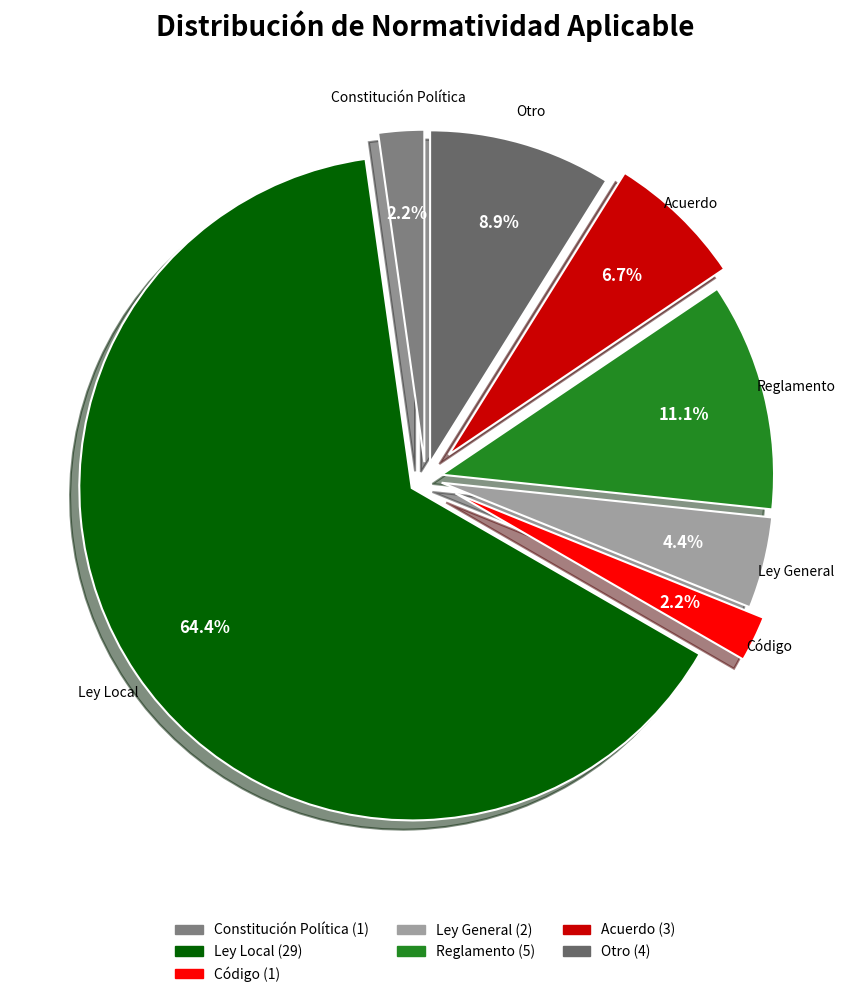

Is there a majority slice in this chart?

Yes